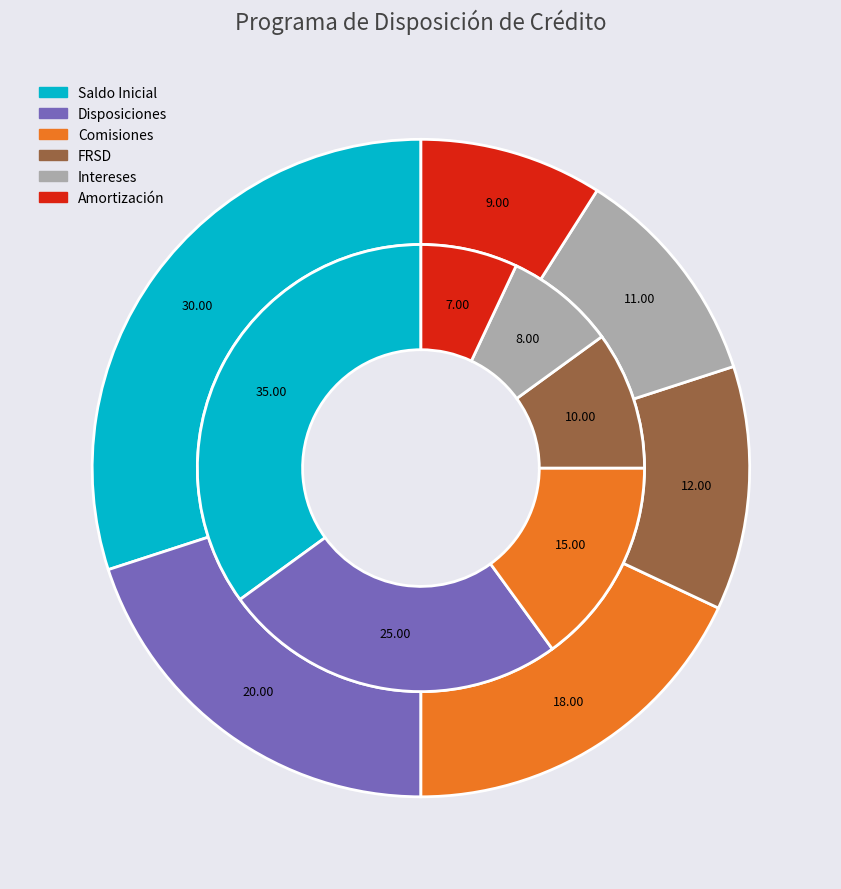

What is the smallest slice in the pie chart?

Amortización